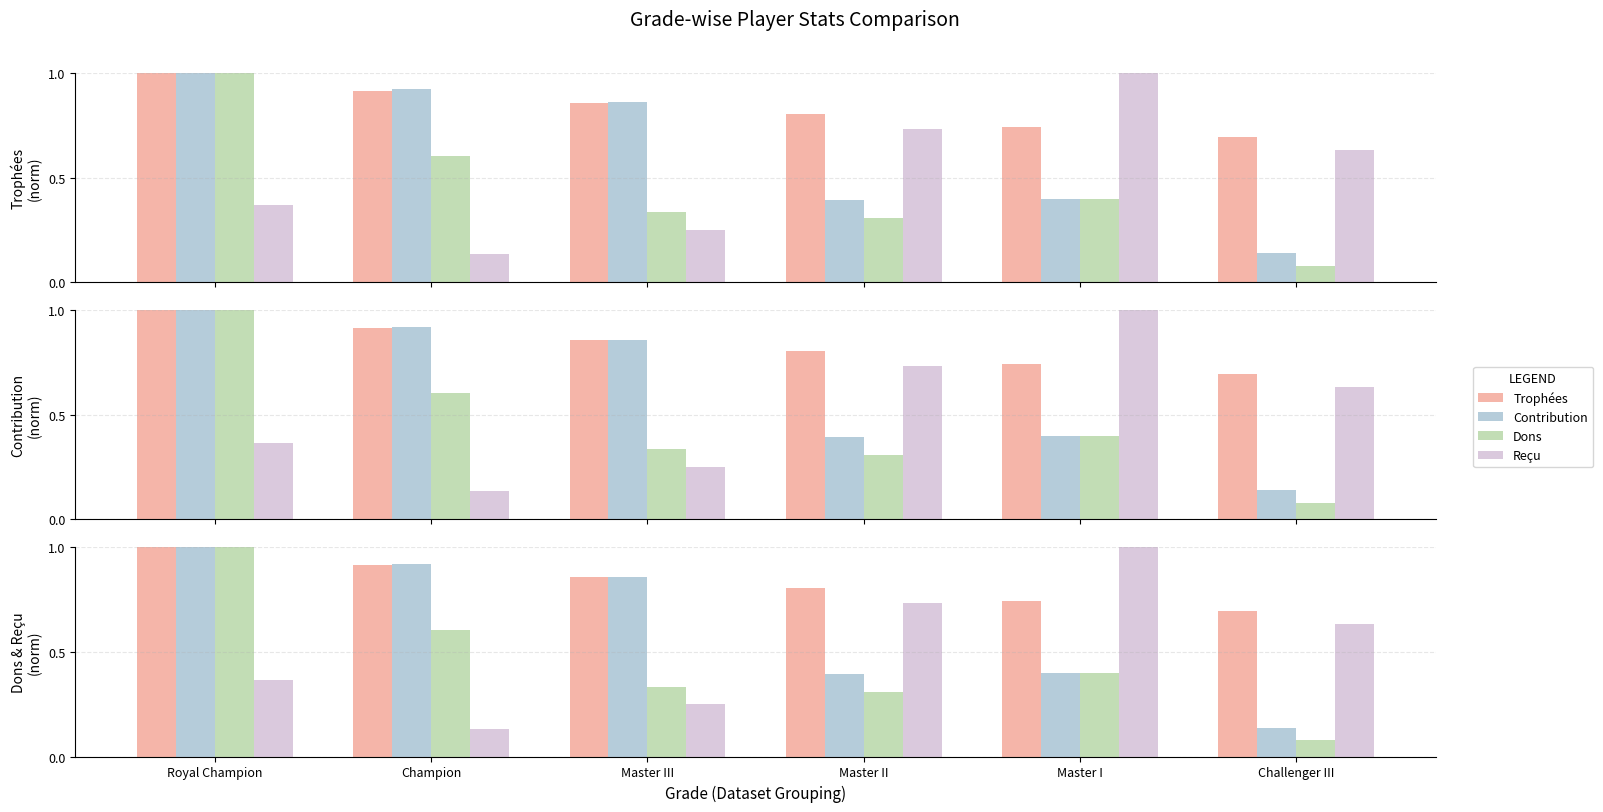

Is the value of Dons at Challenger III greater than the value of Contribution at Master I?

No